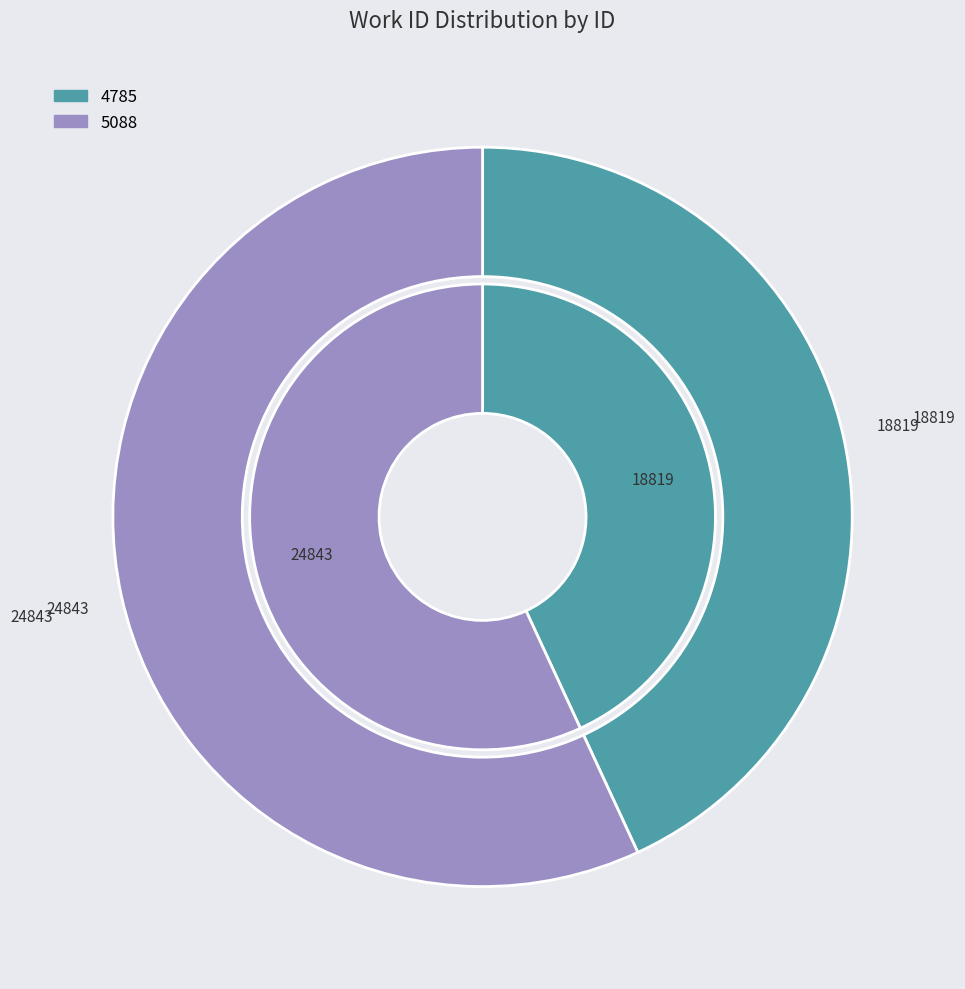

Approximately how many times larger is the value at 5088 compared to 4785?

1.3